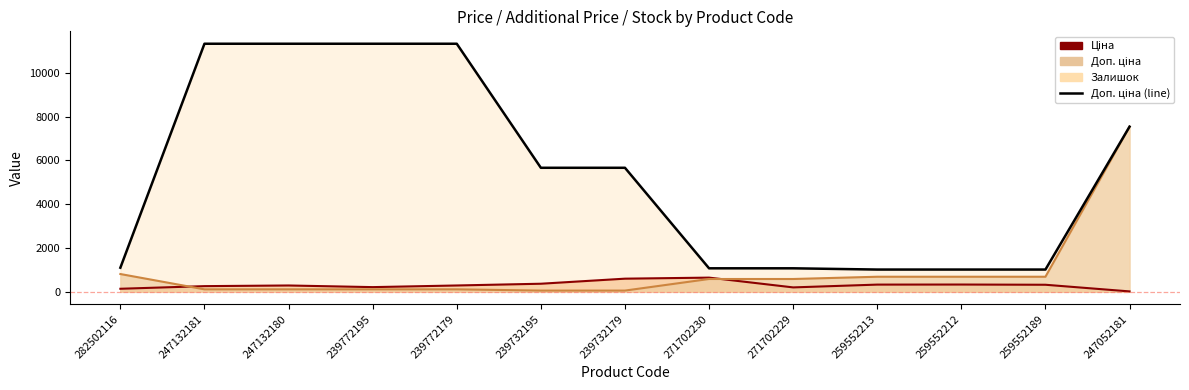

Count the number of categories in the chart.

13